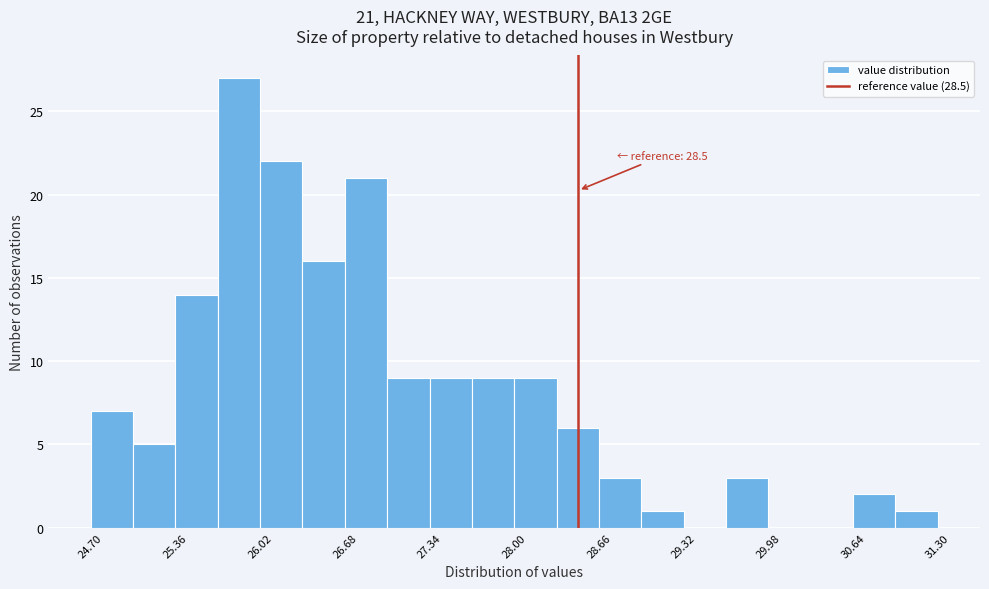

Read against the x-axis, roughly where is the centre of the tallest bar?

25.9